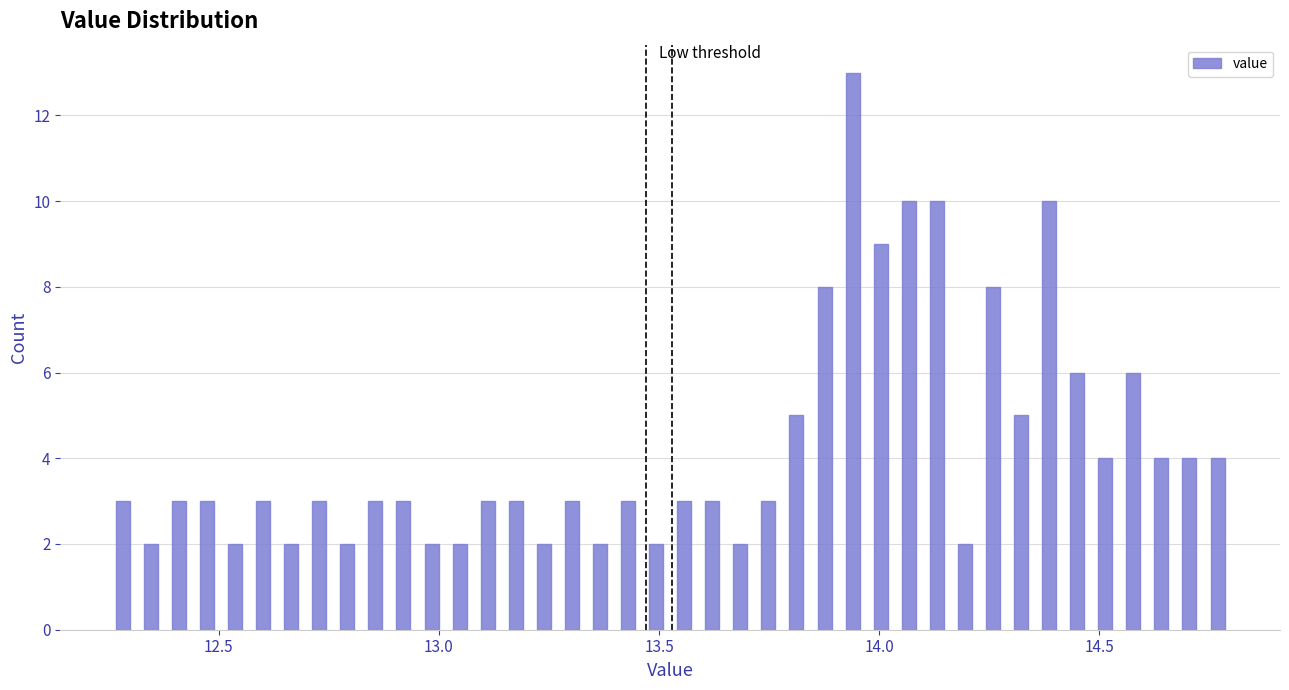

Around what value on the x-axis is the tallest bar? Give the approximate position of its centre, as read against the axis.

13.95